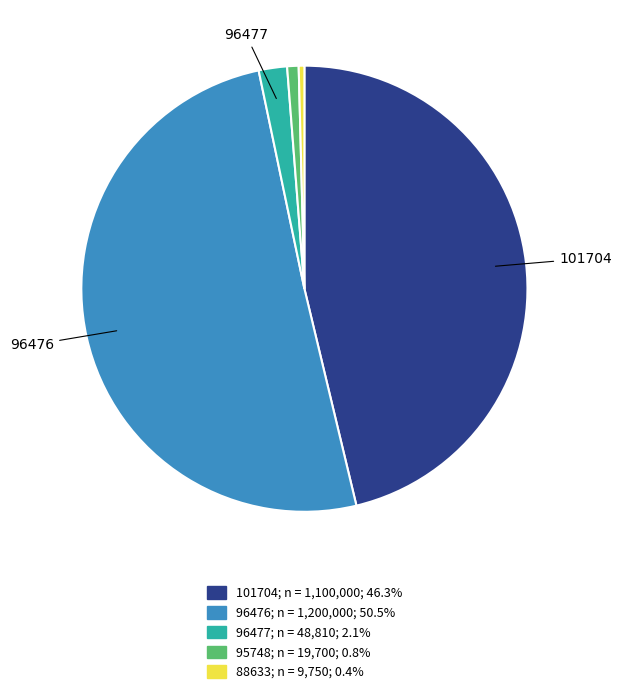

Between 101704 and 95748, which is larger?

101704